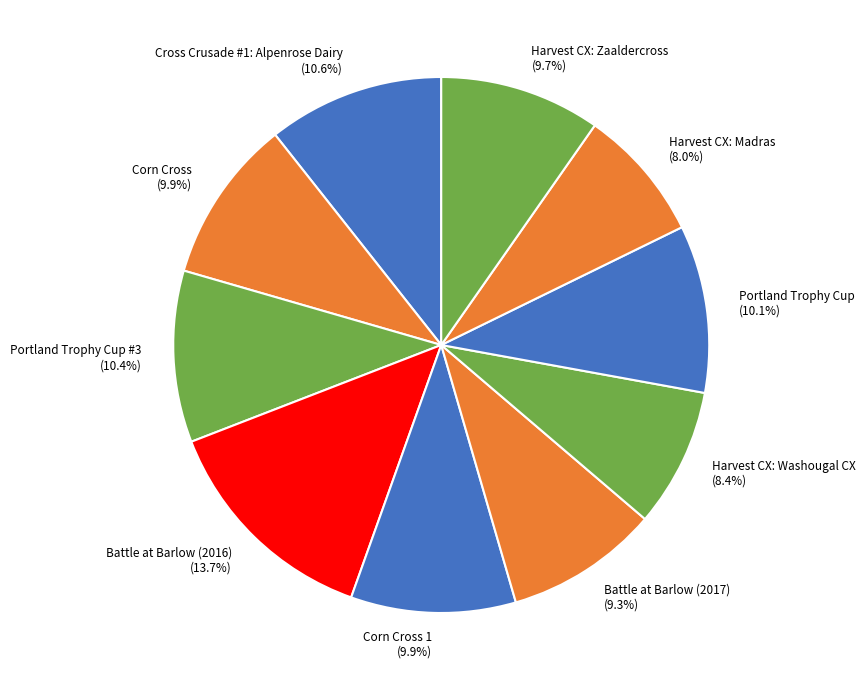

To the nearest percent, what is the combined percentage of Harvest CX: Zaaldercross and Corn Cross?

20%